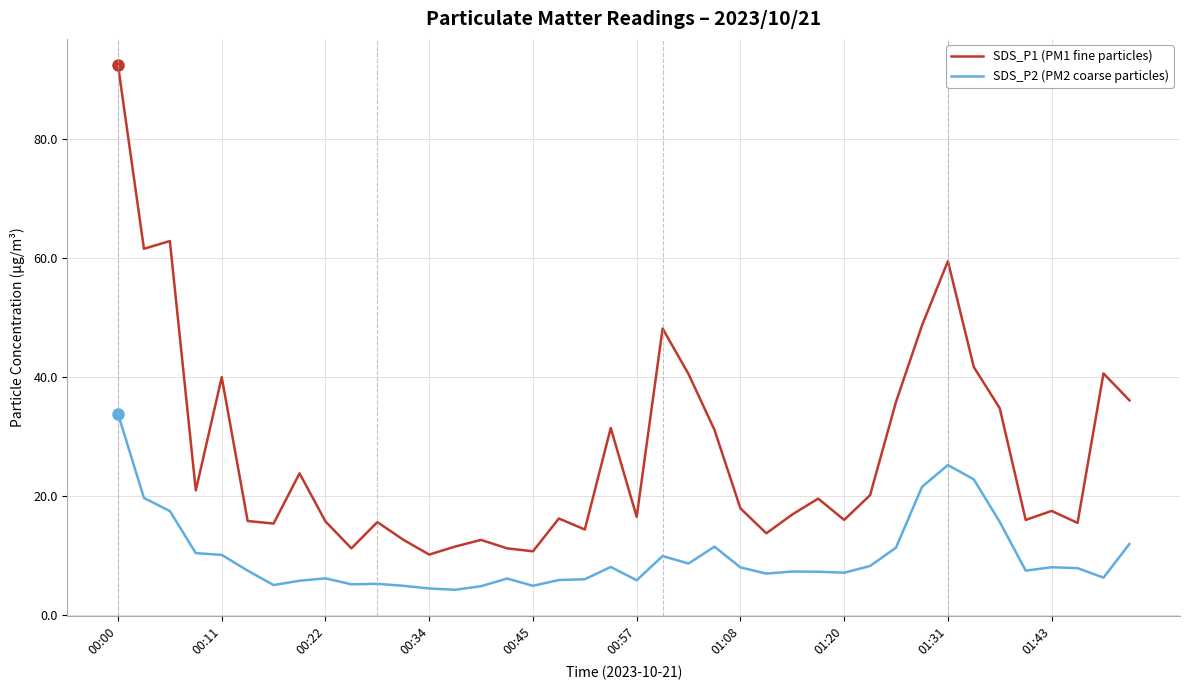

Which series has the largest range (max minus min)?

SDS_P1 (PM1 fine particles)